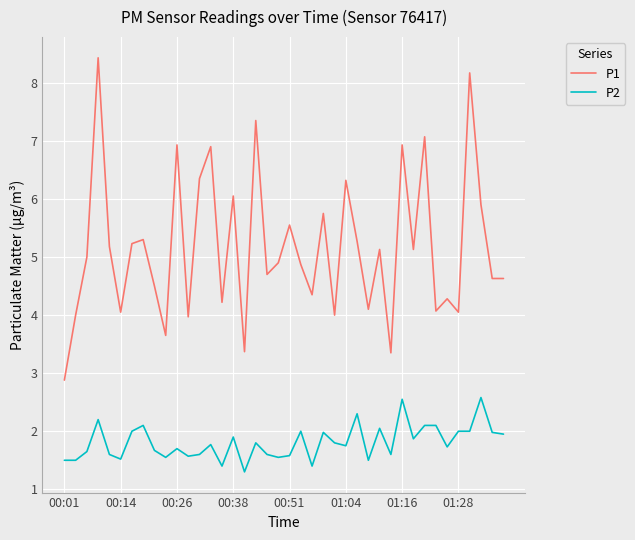

What is the maximum value shown in the chart?

8.4